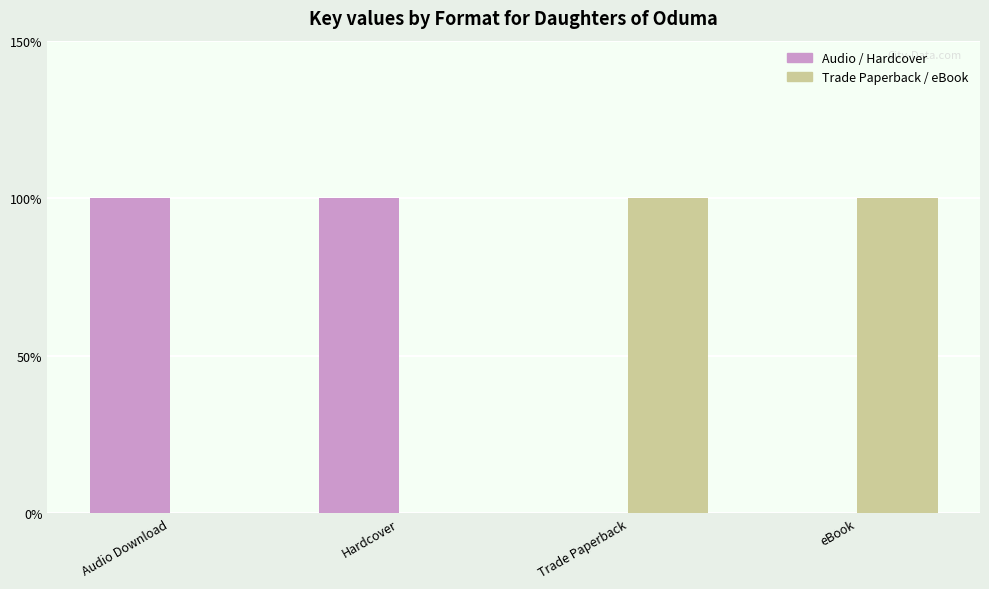

What is the total value across all series at Trade Paperback?

100